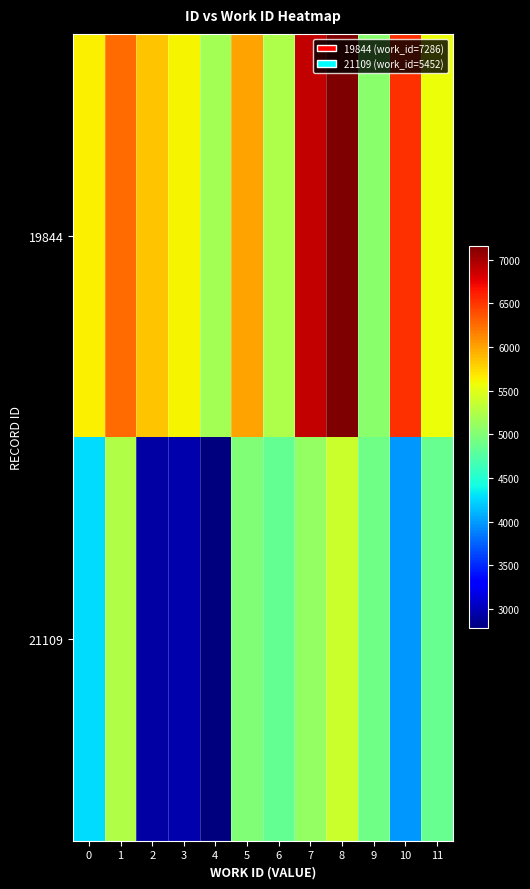

At 10, list the series in order from largest to smallest.

19844, 21109